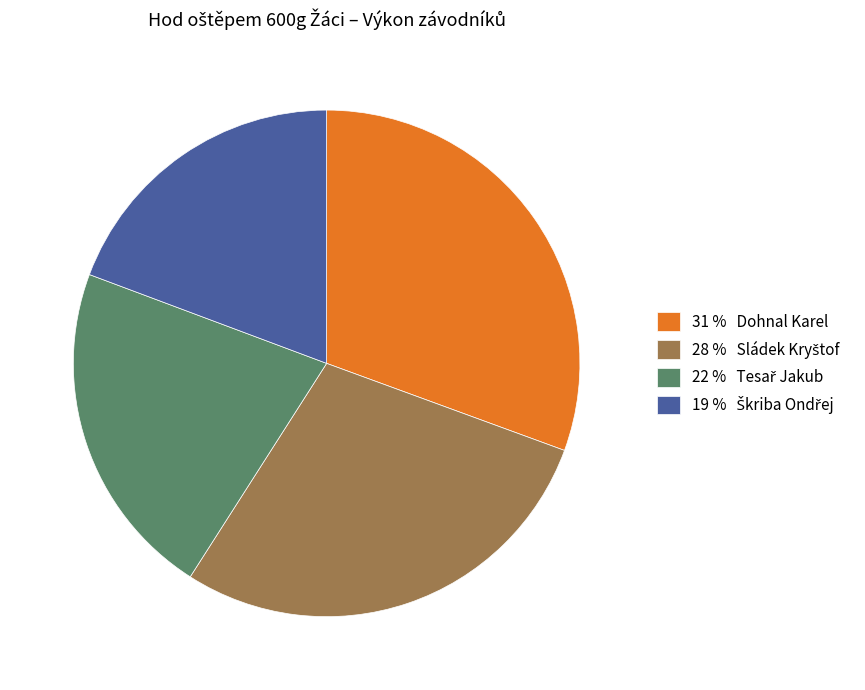

Does any single category account for the majority?

No